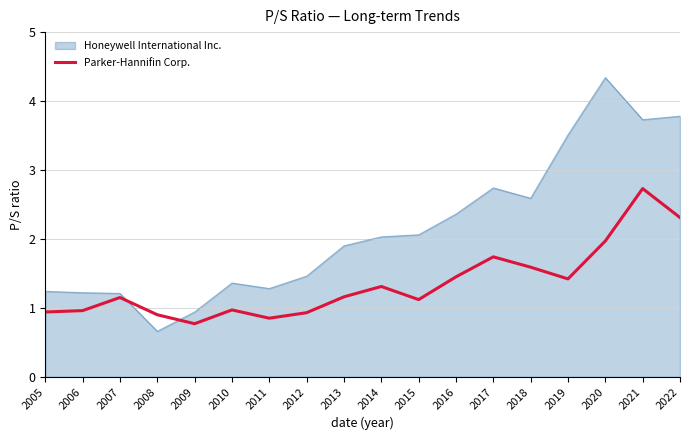

The value of Honeywell International Inc. at 2009 is 0.9. True or false?

True